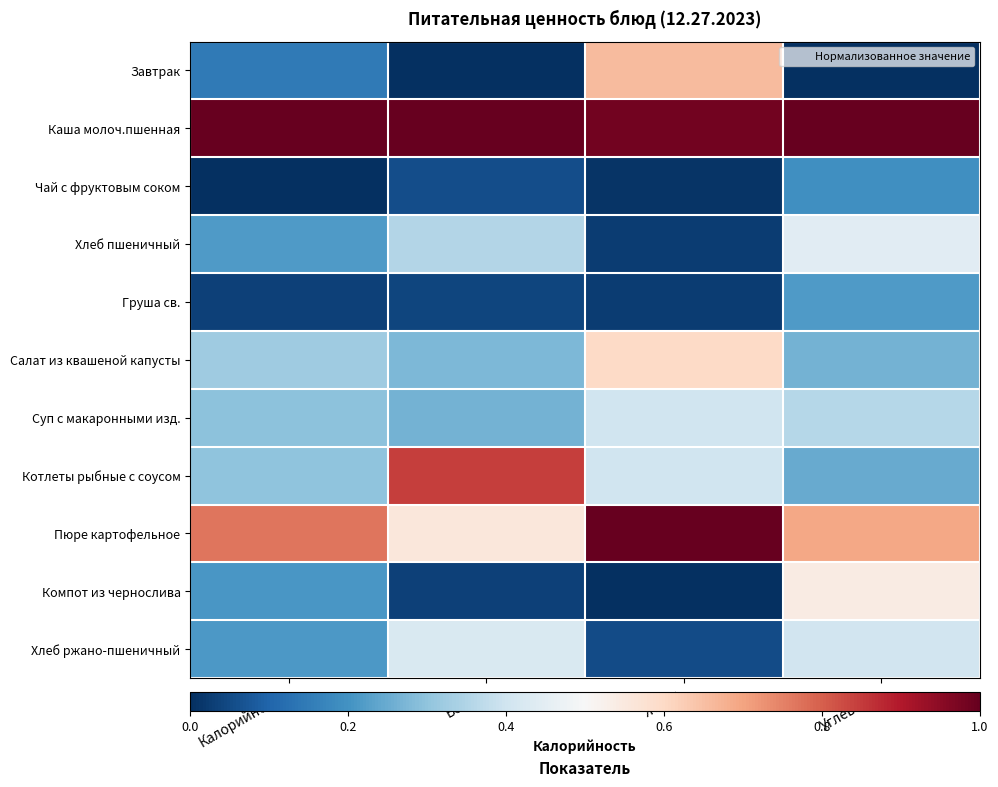

Reading right to left, extract all data points from this chart.

Завтрак: Углеводы=0.0	Жиры=0.7	Белки=0.0	Калорийность=0.1
Каша молоч.пшенная: Углеводы=1.0	Жиры=1.0	Белки=1.0	Калорийность=1.0
Чай с фруктовым соком: Углеводы=0.2	Жиры=0.0	Белки=0.1	Калорийность=0.0
Хлеб пшеничный: Углеводы=0.4	Жиры=0.0	Белки=0.4	Калорийность=0.2
Груша св.: Углеводы=0.2	Жиры=0.0	Белки=0.0	Калорийность=0.0
Салат из квашеной капусты: Углеводы=0.3	Жиры=0.6	Белки=0.3	Калорийность=0.3
Суп с макаронными изд.: Углеводы=0.4	Жиры=0.4	Белки=0.3	Калорийность=0.3
Котлеты рыбные с соусом: Углеводы=0.2	Жиры=0.4	Белки=0.8	Калорийность=0.3
Пюре картофельное: Углеводы=0.7	Жиры=1.0	Белки=0.6	Калорийность=0.8
Компот из чернослива: Углеводы=0.5	Жиры=0.0	Белки=0.0	Калорийность=0.2
Хлеб ржано-пшеничный: Углеводы=0.4	Жиры=0.1	Белки=0.4	Калорийность=0.2